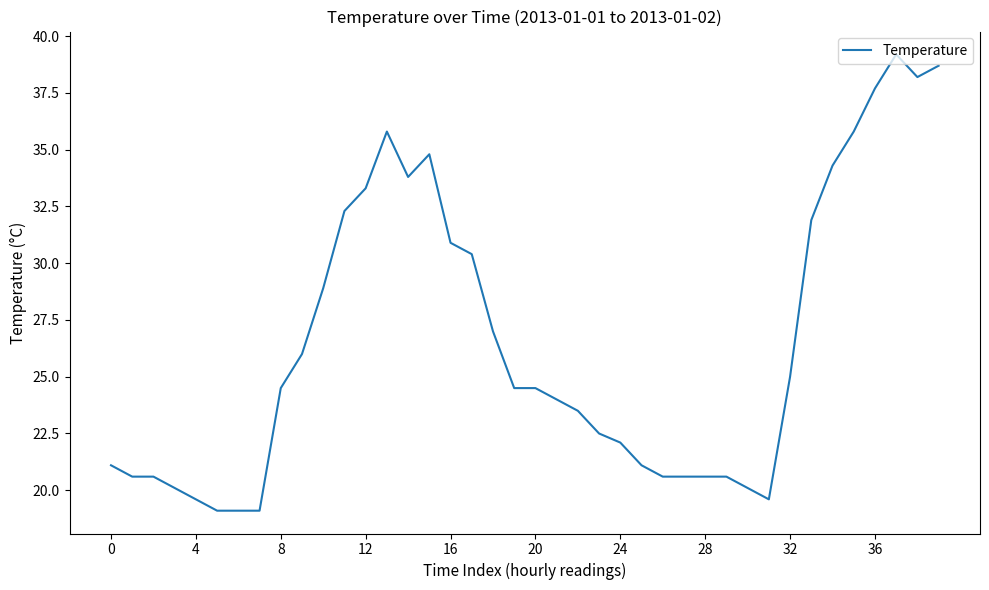

What is the greatest value displayed?

39.2